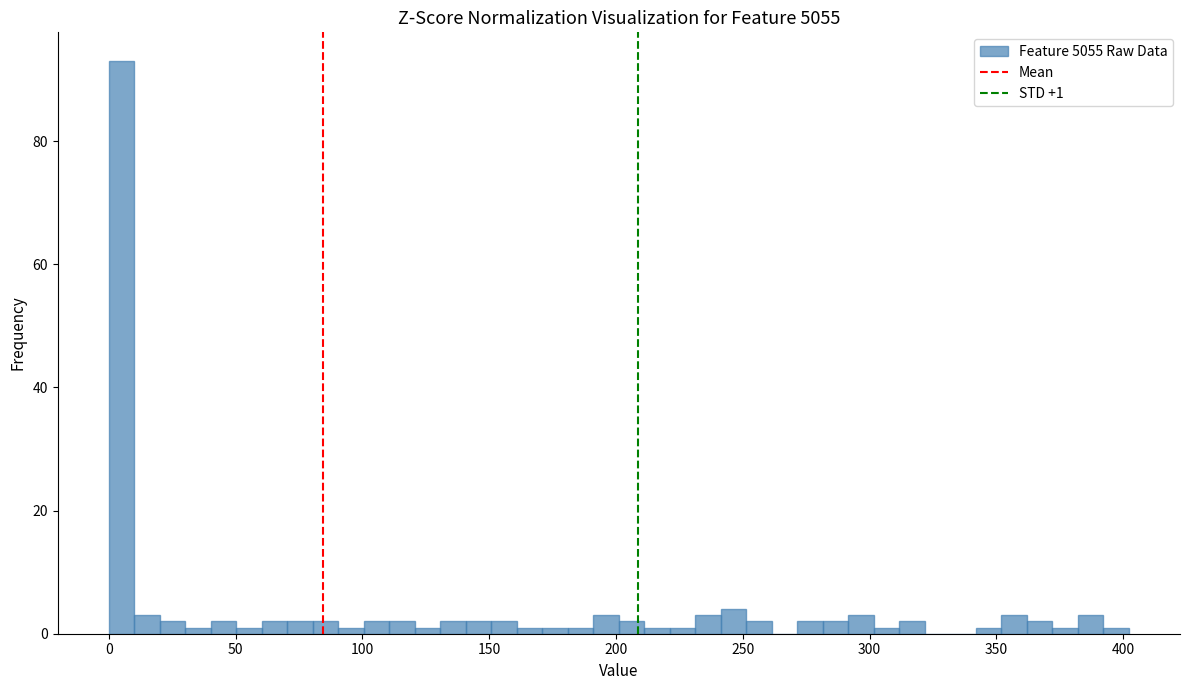

Read against the x-axis, roughly where is the centre of the tallest bar?

5